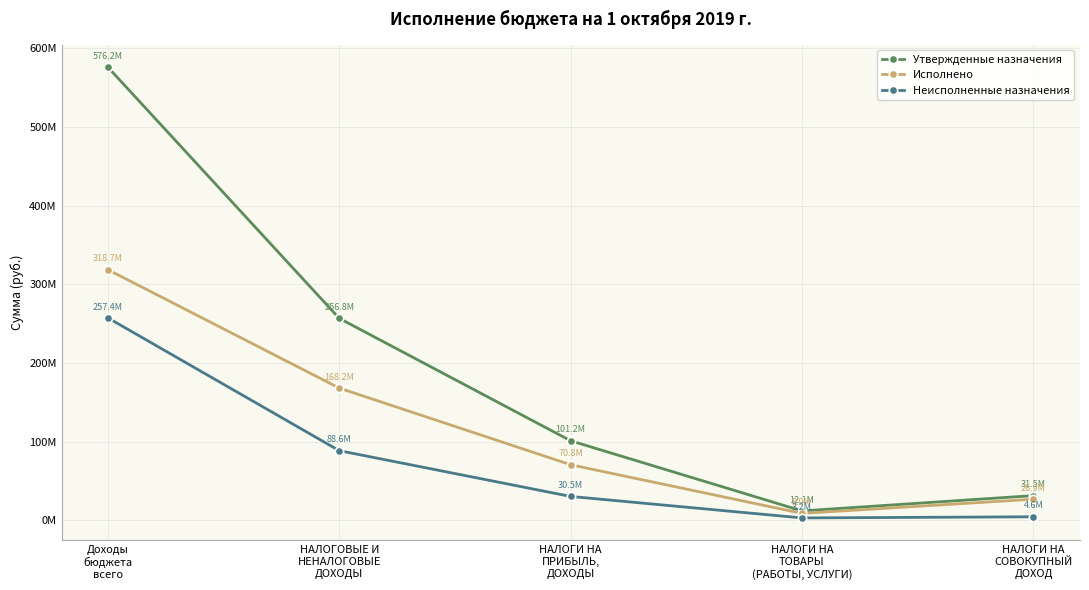

What is the label of the 5th point from the right?

Доходы
бюджета
всего